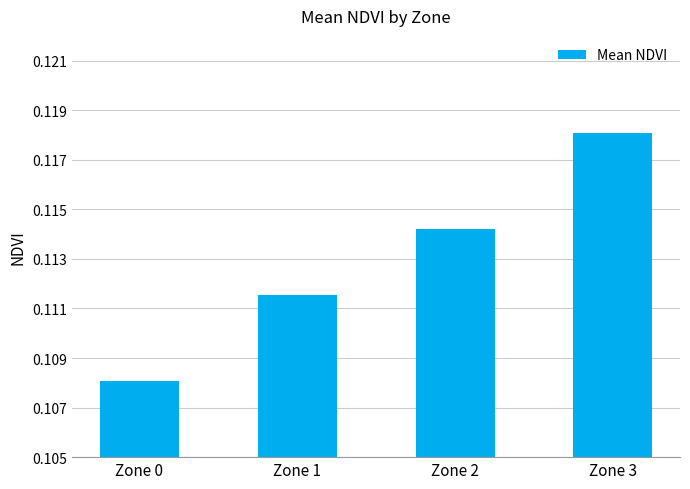

At which category does the chart reach its peak across all series?

Zone 3